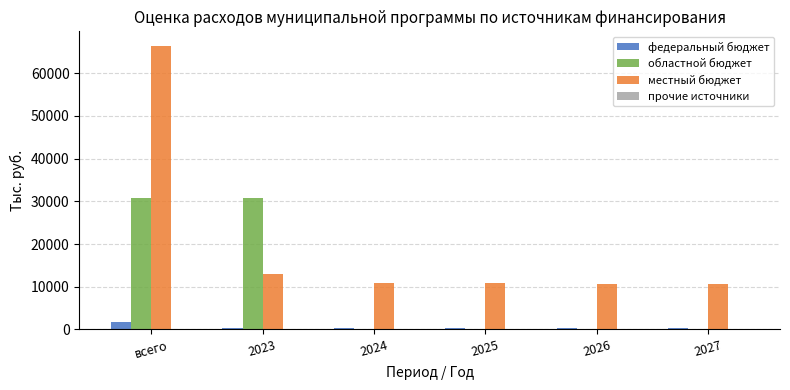

Which label corresponds to the largest value in the chart?

всего